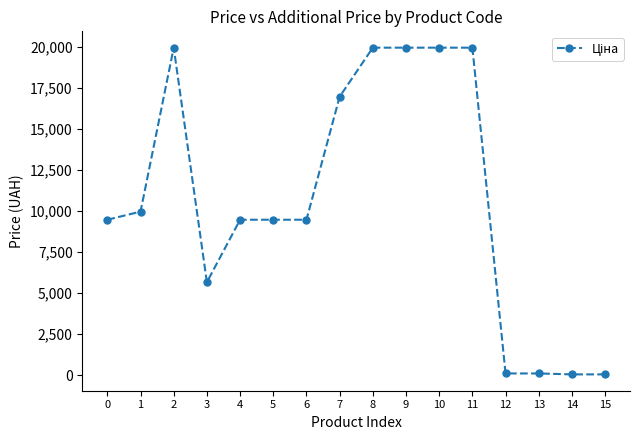

How many distinct data groups are displayed?

1